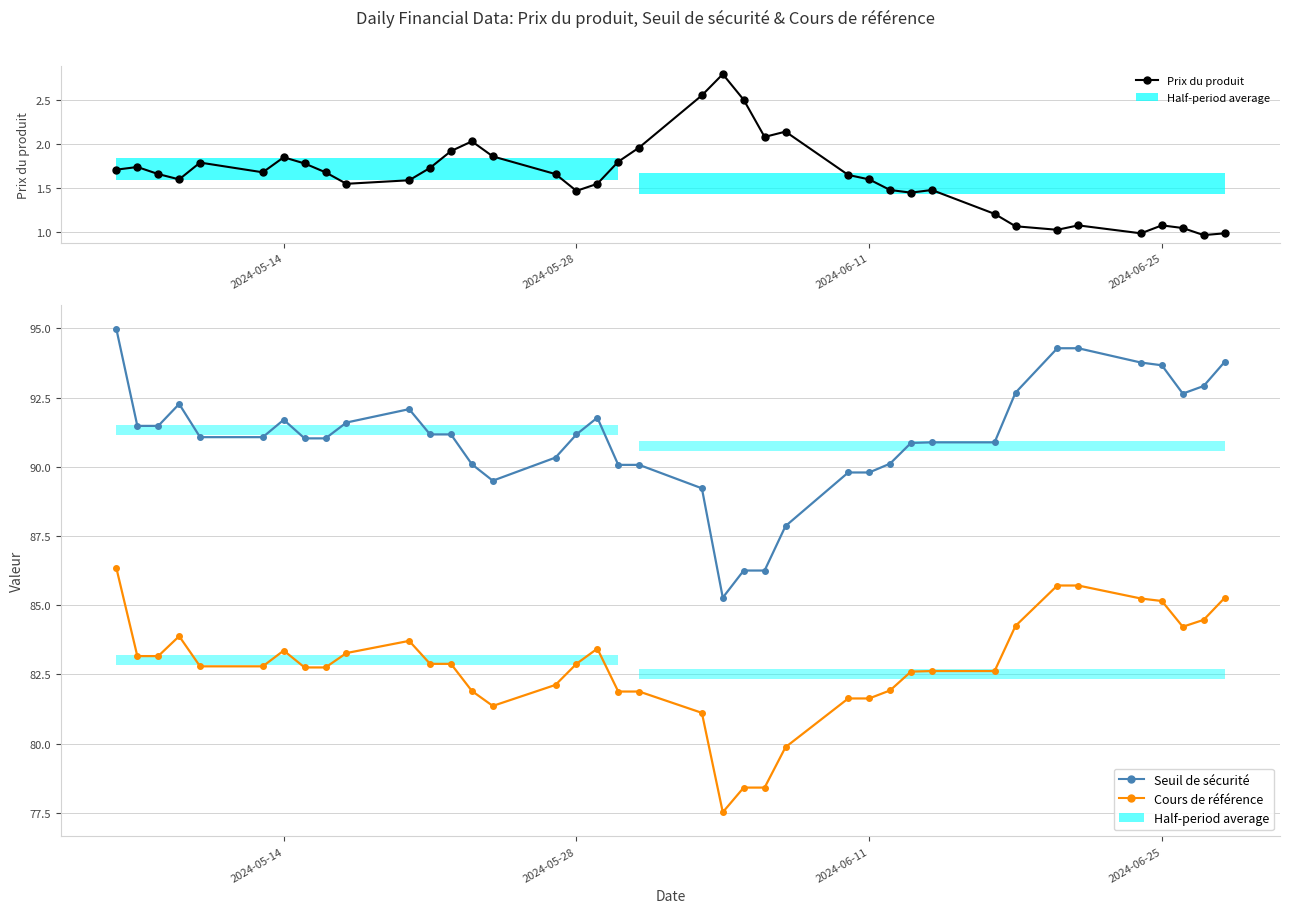

Is it true that Seuil de sécurité equals 54.1 at 2024-06-11?

False